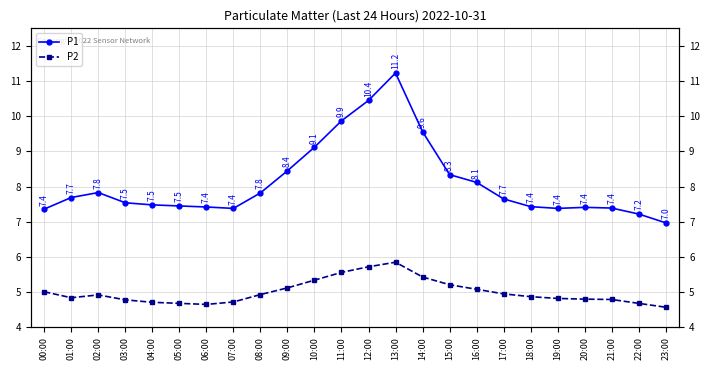

Which series has the largest total across all categories?

P1